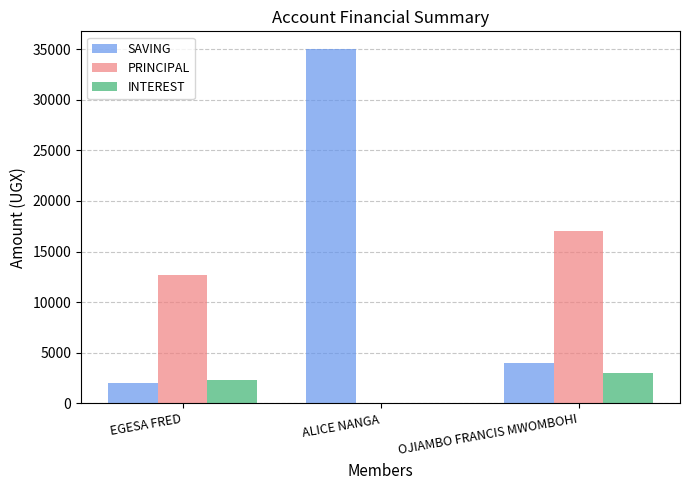

What is the highest value of the INTEREST series?

3000